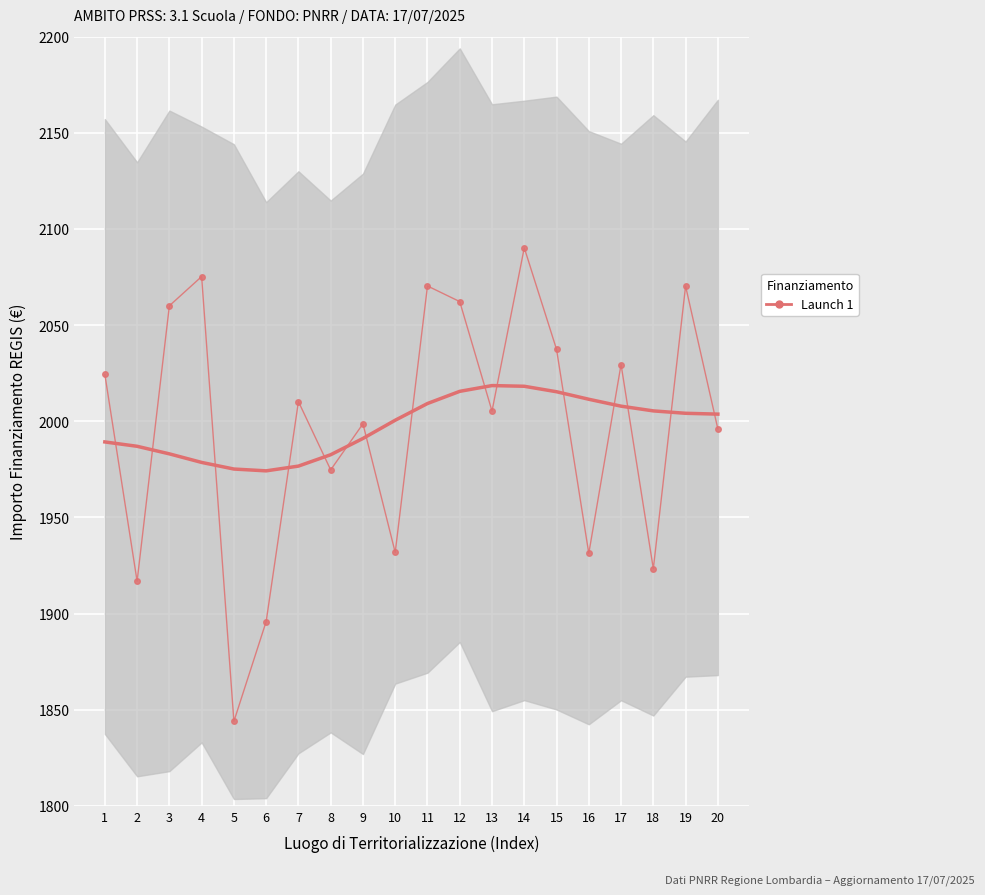

True or false: there are more than 0 points higher than both neighbors.

True